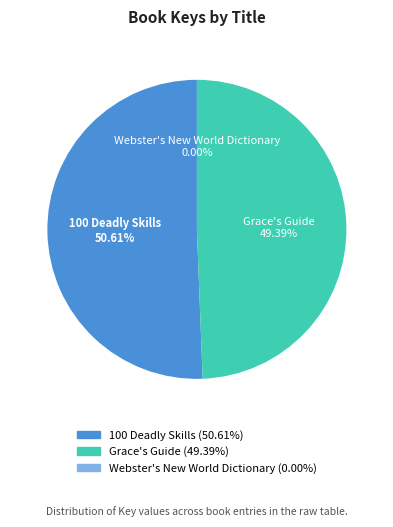

Combined, do Grace's Guide and 100 Deadly Skills account for over 50%?

Yes